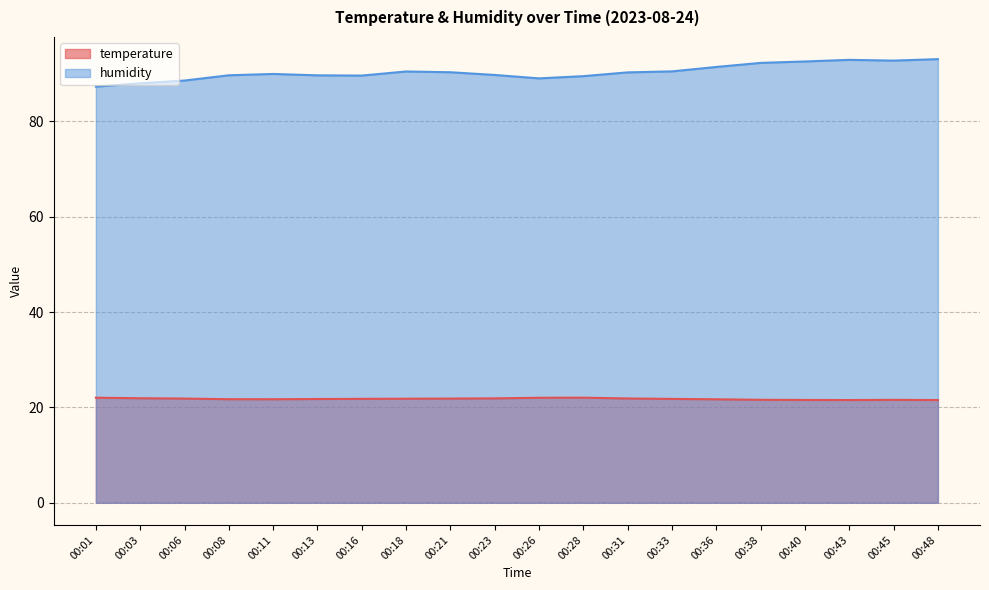

Reading left to right, transcribe all the data shown in this chart.

temperature: 22.0	21.9	21.9	21.7	21.7	21.8	21.8	21.8	21.9	21.9	22.0	22.1	21.9	21.8	21.7	21.6	21.6	21.6	21.6	21.6
humidity: 87.3	88.0	88.6	89.7	90.0	89.7	89.6	90.5	90.3	89.8	89.0	89.5	90.3	90.5	91.4	92.3	92.6	92.9	92.8	93.1